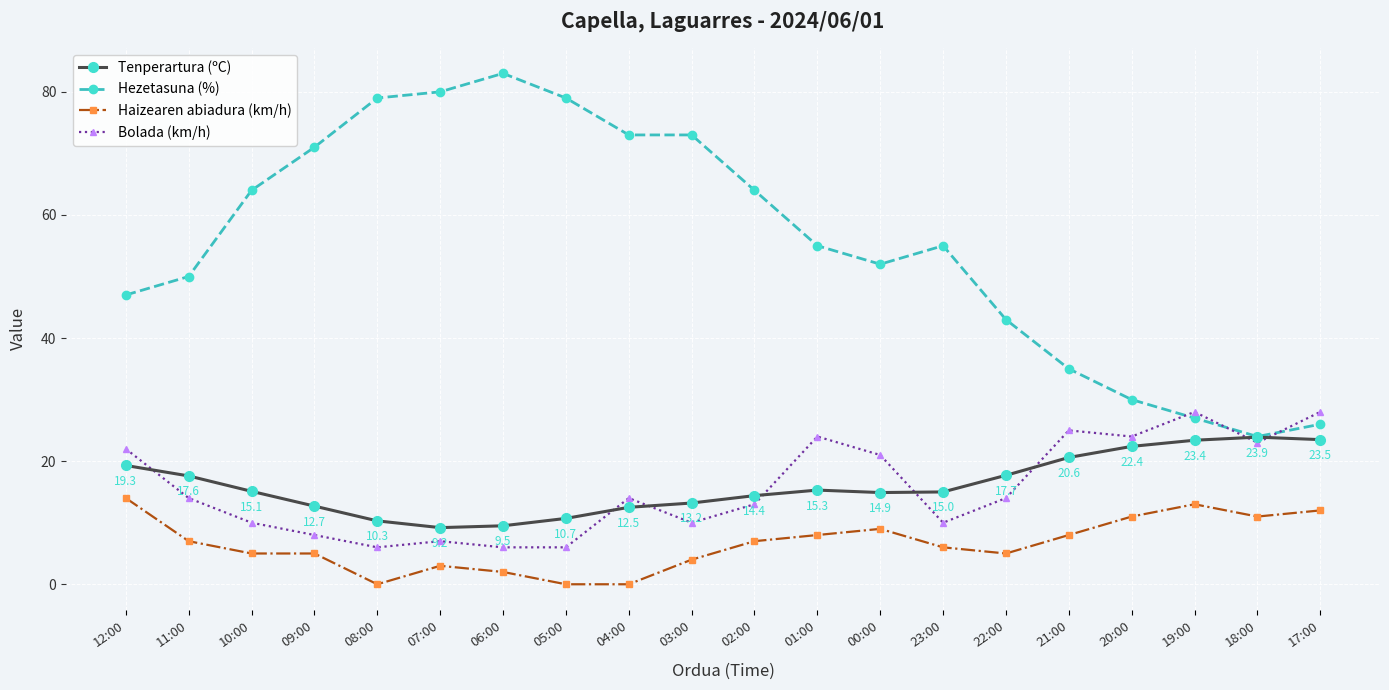

What is the spread (max minus min) of values at 02:00?

57.0